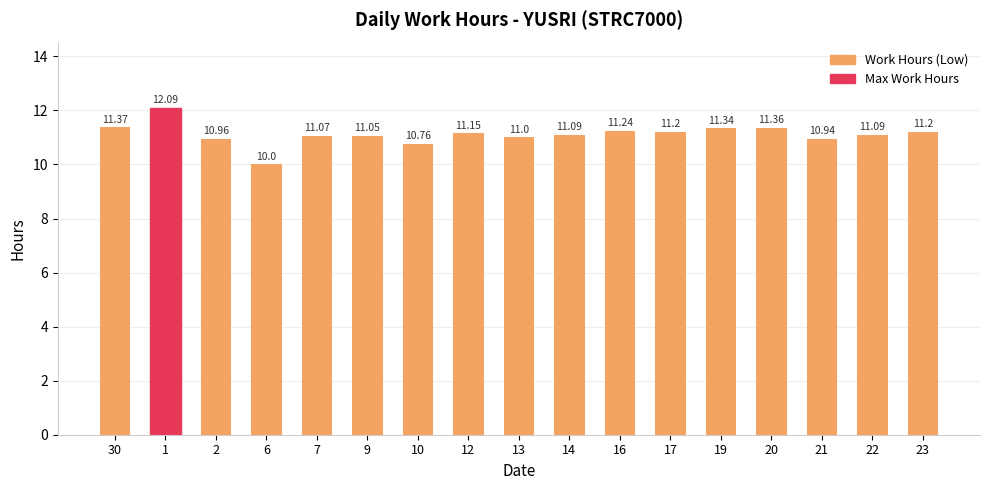

The value at 2 is 11.0. True or false?

True